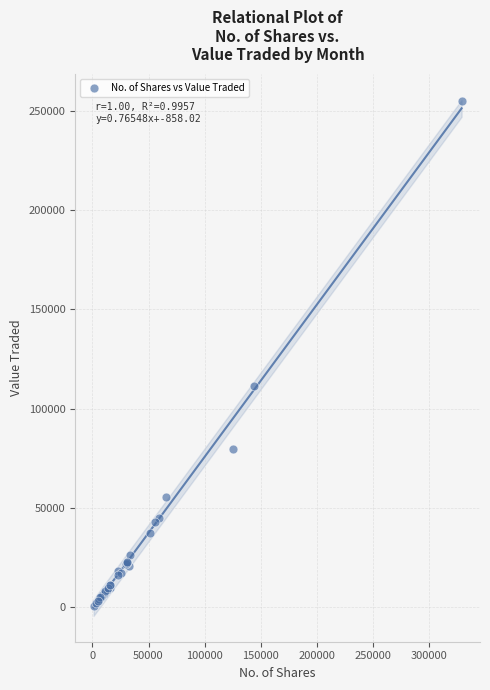

What Y value in the scatter plot is closest to 127819?

111467